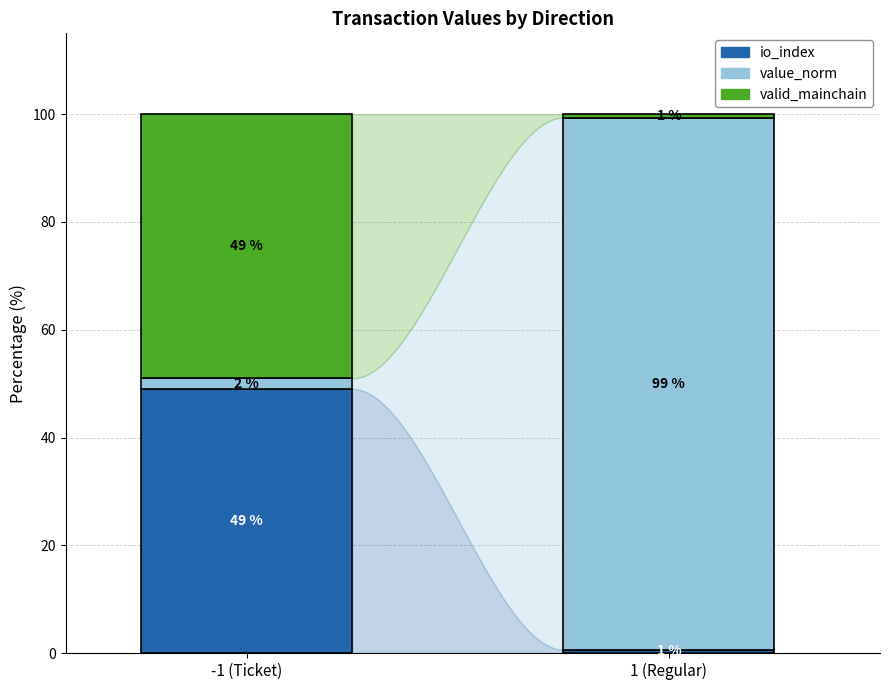

How many series are shown in this chart?

3